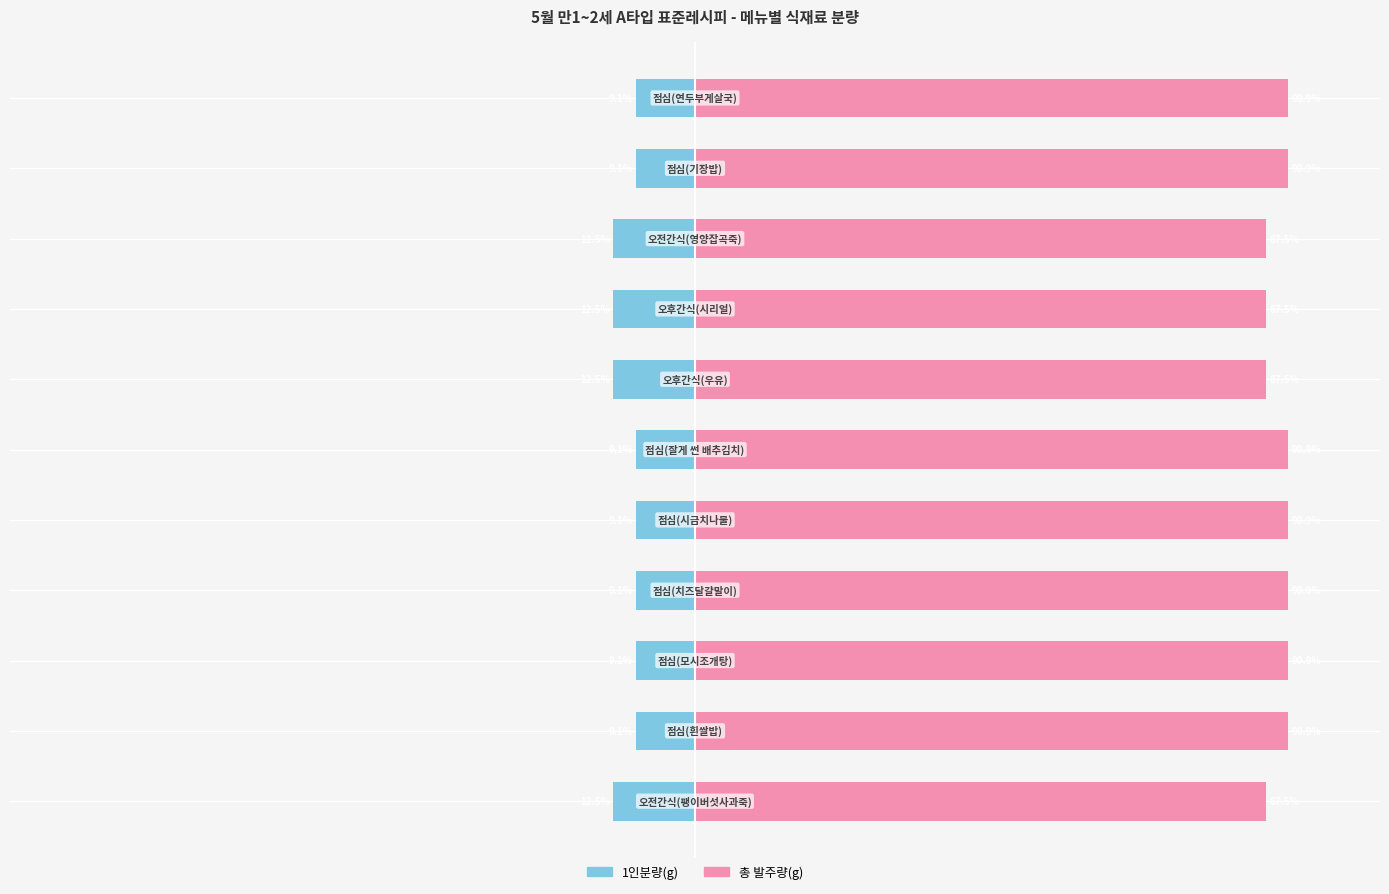

Is the value of 총 발주량(g) at 6 greater than the value of 1인분량(g) at 5?

Yes